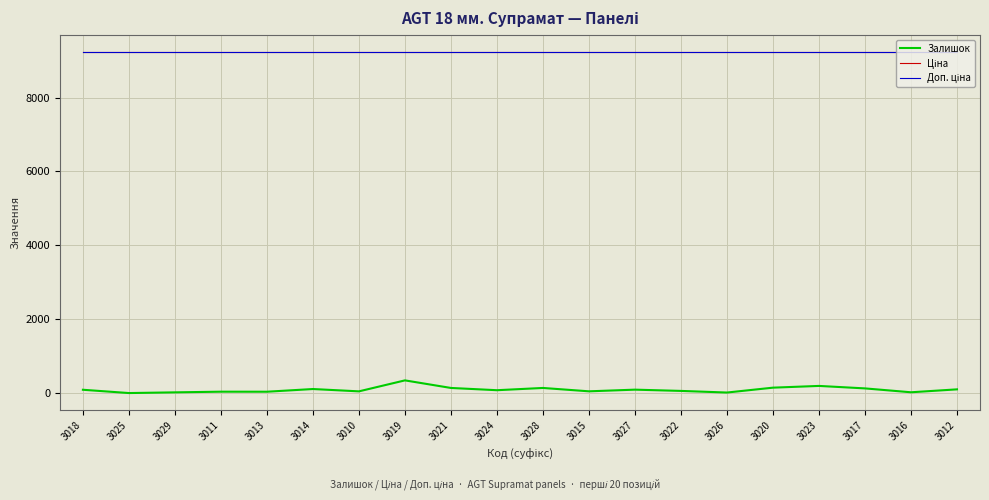

What is the label of the 13th point from the right?

3019